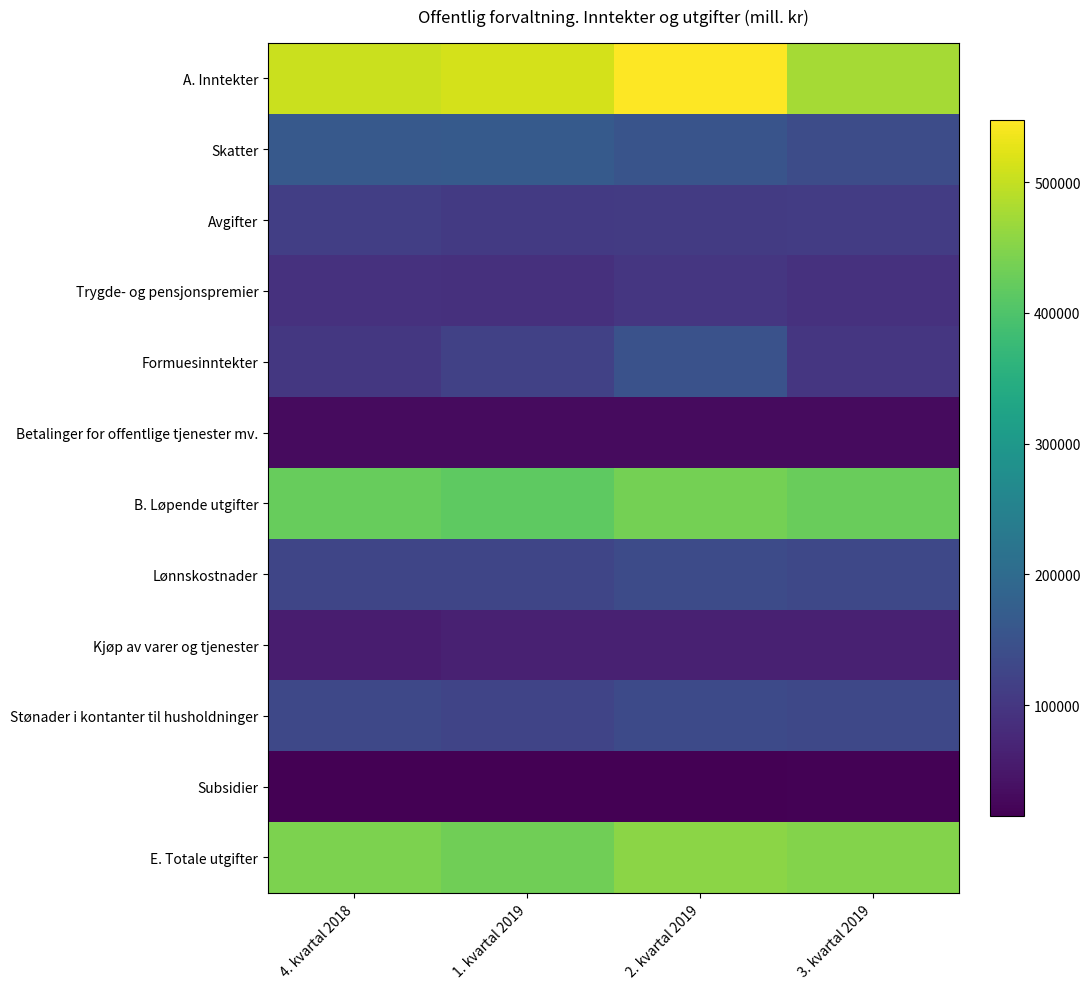

Reading left to right, what are all the values shown in this chart?

A. Inntekter: 4. kvartal 2018=504390	1. kvartal 2019=513314	2. kvartal 2019=547646	3. kvartal 2019=474933
Skatter: 4. kvartal 2018=164400	1. kvartal 2019=166237	2. kvartal 2019=153869	3. kvartal 2019=139534
Avgifter: 4. kvartal 2018=113188	1. kvartal 2019=104932	2. kvartal 2019=108638	3. kvartal 2019=110428
Trygde- og pensjonspremier: 4. kvartal 2018=91571	1. kvartal 2019=89774	2. kvartal 2019=100418	3. kvartal 2019=91405
Formuesinntekter: 4. kvartal 2018=100968	1. kvartal 2019=117482	2. kvartal 2019=149644	3. kvartal 2019=98740
Betalinger for offentlige tjenester mv.: 4. kvartal 2018=30455	1. kvartal 2019=31784	2. kvartal 2019=31772	3. kvartal 2019=31769
B. Løpende utgifter: 4. kvartal 2018=423027	1. kvartal 2019=414930	2. kvartal 2019=436360	3. kvartal 2019=425495
Lønnskostnader: 4. kvartal 2018=126367	1. kvartal 2019=126269	2. kvartal 2019=136870	3. kvartal 2019=131069
Kjøp av varer og tjenester: 4. kvartal 2018=58451	1. kvartal 2019=63991	2. kvartal 2019=64671	3. kvartal 2019=64763
Stønader i kontanter til husholdninger: 4. kvartal 2018=130717	1. kvartal 2019=124763	2. kvartal 2019=133881	3. kvartal 2019=131516
Subsidier: 4. kvartal 2018=15972	1. kvartal 2019=15191	2. kvartal 2019=15659	3. kvartal 2019=17313
E. Totale utgifter: 4. kvartal 2018=443173	1. kvartal 2019=431777	2. kvartal 2019=455209	3. kvartal 2019=449199